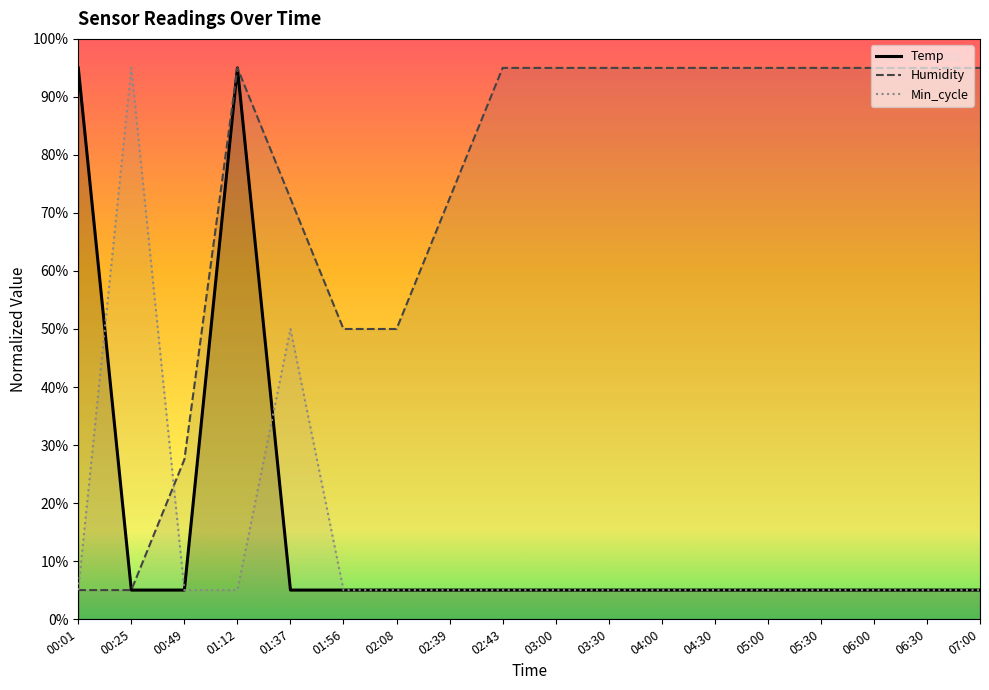

Where is the first local maximum for Temp?

01:12